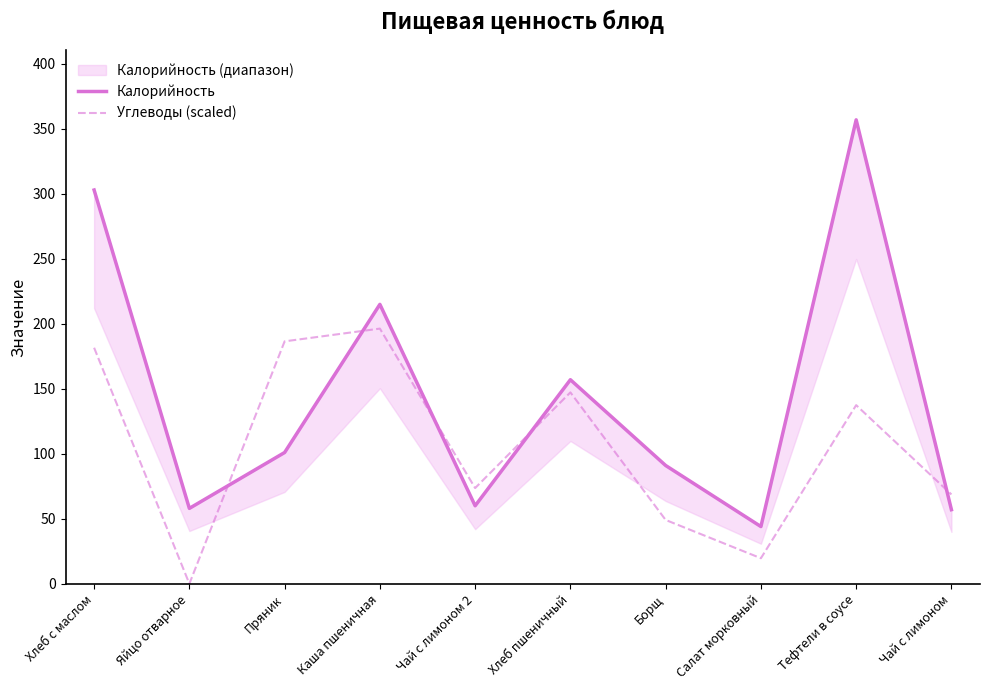

True or false: Калорийность and Углеводы (scaled) cross at least once.

True